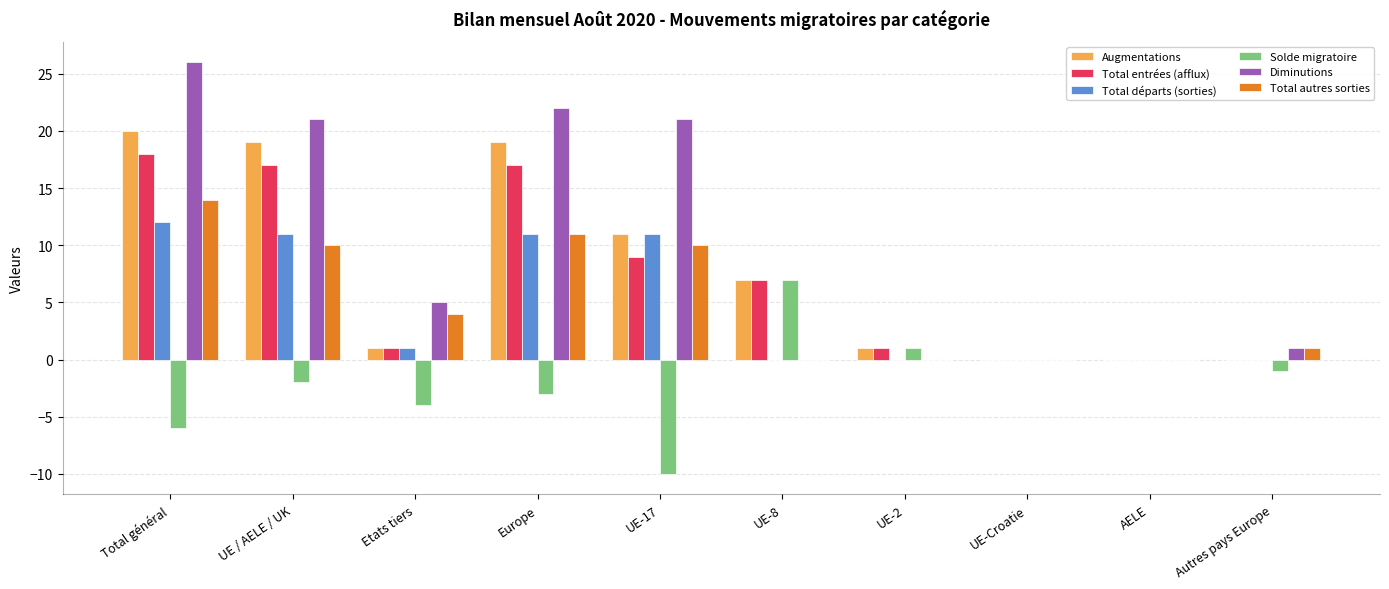

What is the sum of the Total autres sorties values at UE-17 and Autres pays Europe?

11